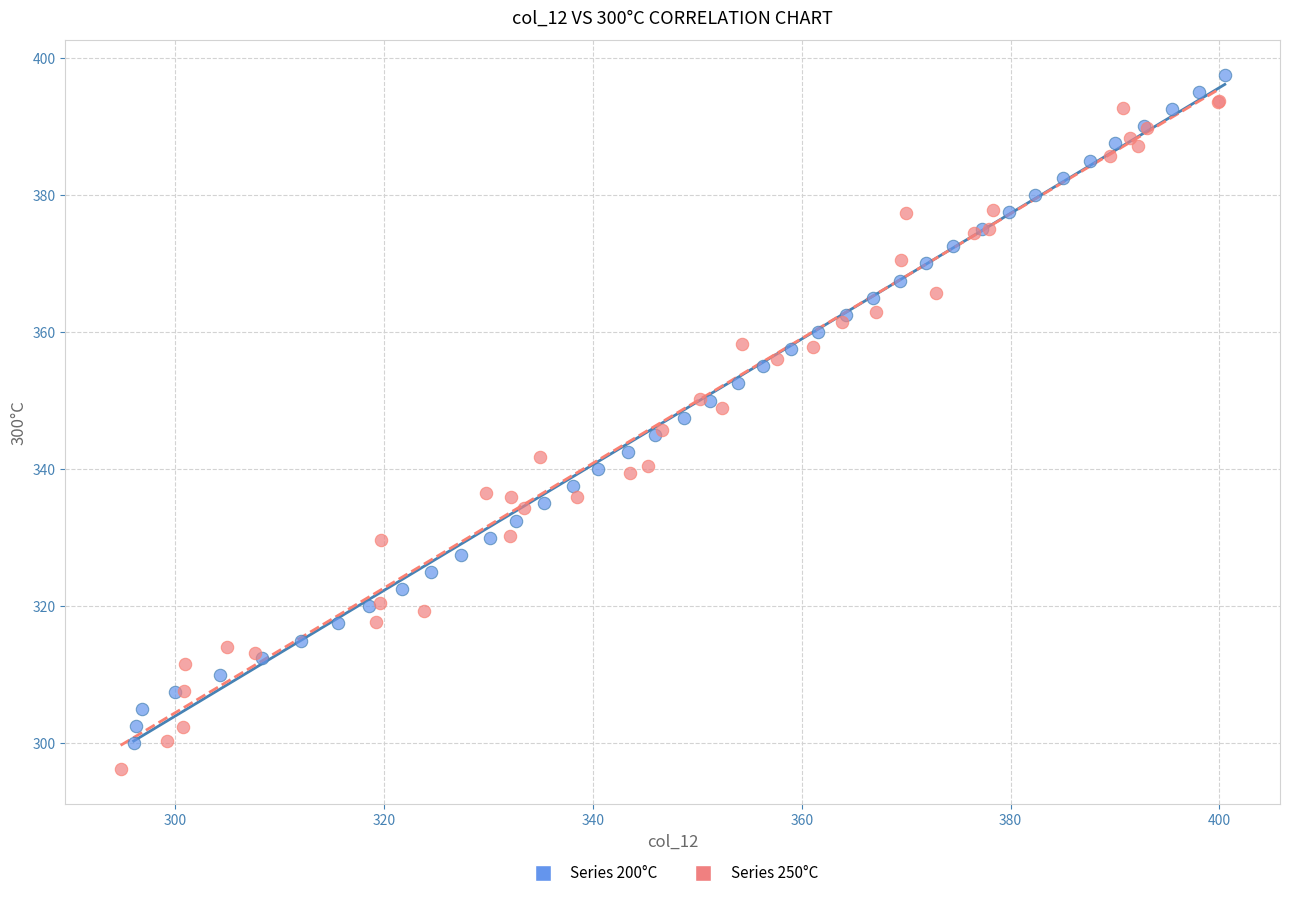

What are all the series names shown in the legend?

Series 200°C, Series 250°C